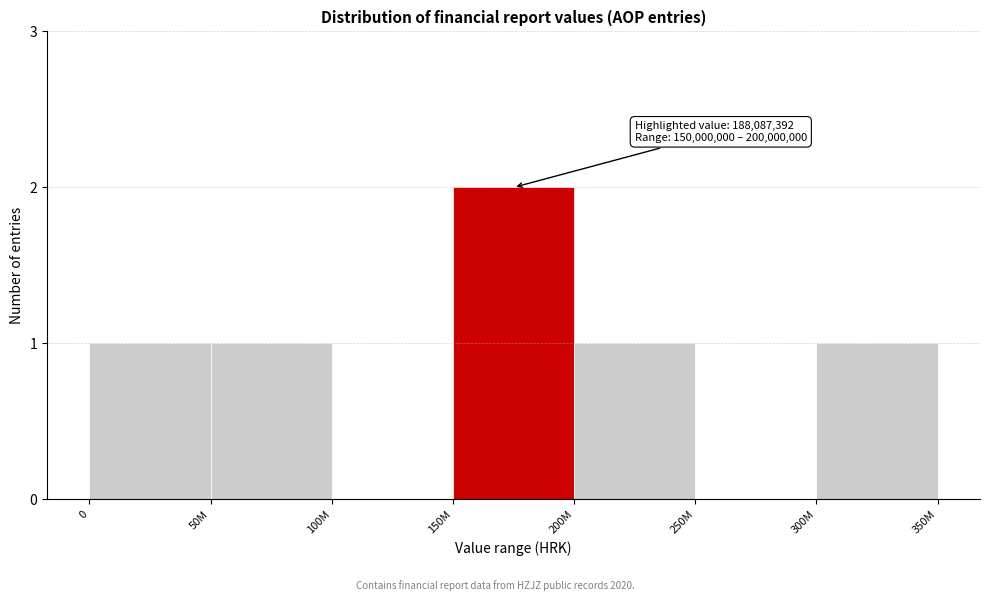

Reading left to right, transcribe all the data shown in this chart.

0=1	50M=1	100M=0	150M=2	200M=1	250M=0	300M=1